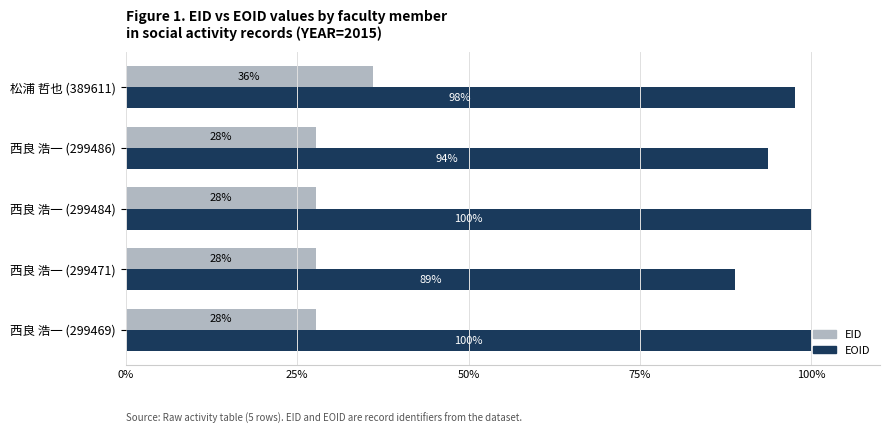

Which series changed the most between 西良 浩一 (299469) and 松浦 哲也 (389611)?

EID